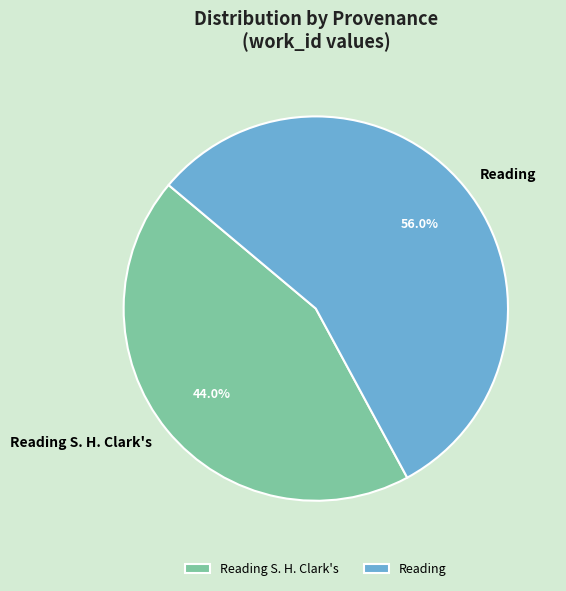

Count the number of slices in the pie.

2